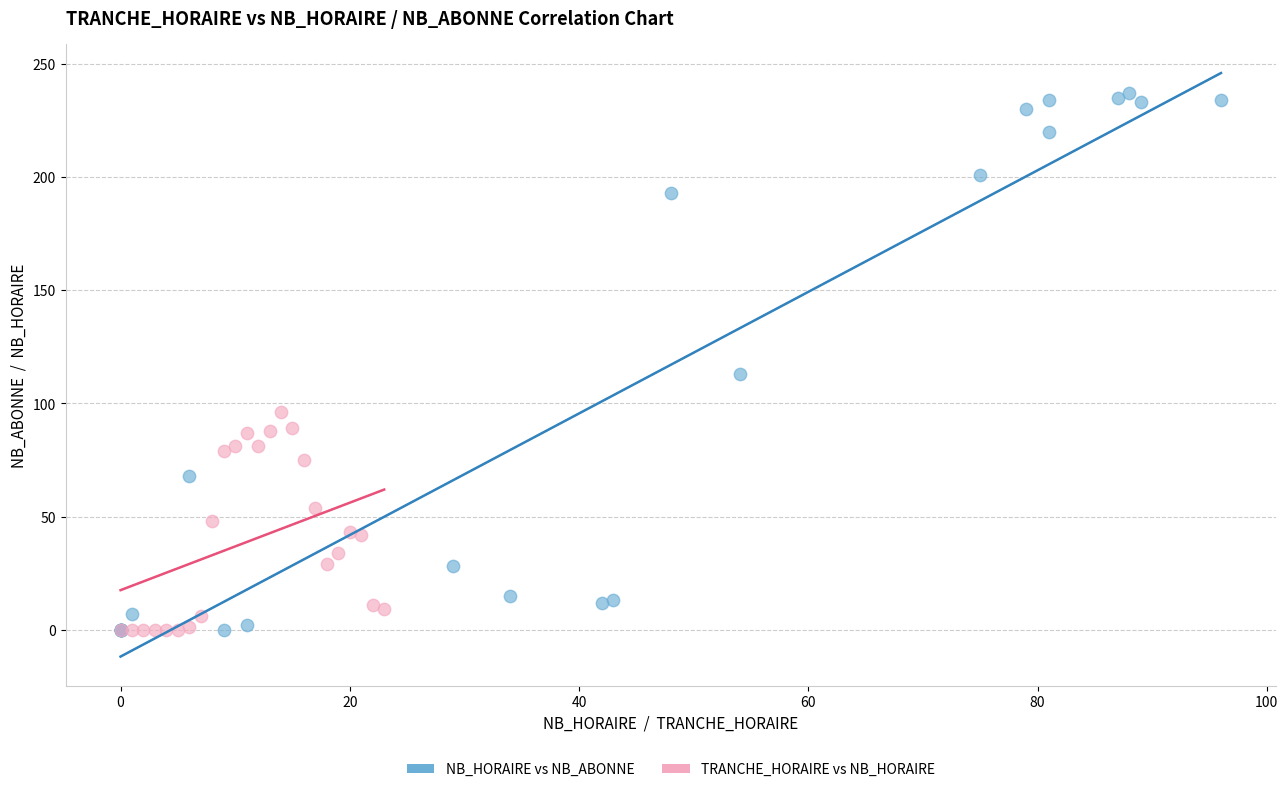

Which series contains the highest Y value?

NB_HORAIRE vs NB_ABONNE